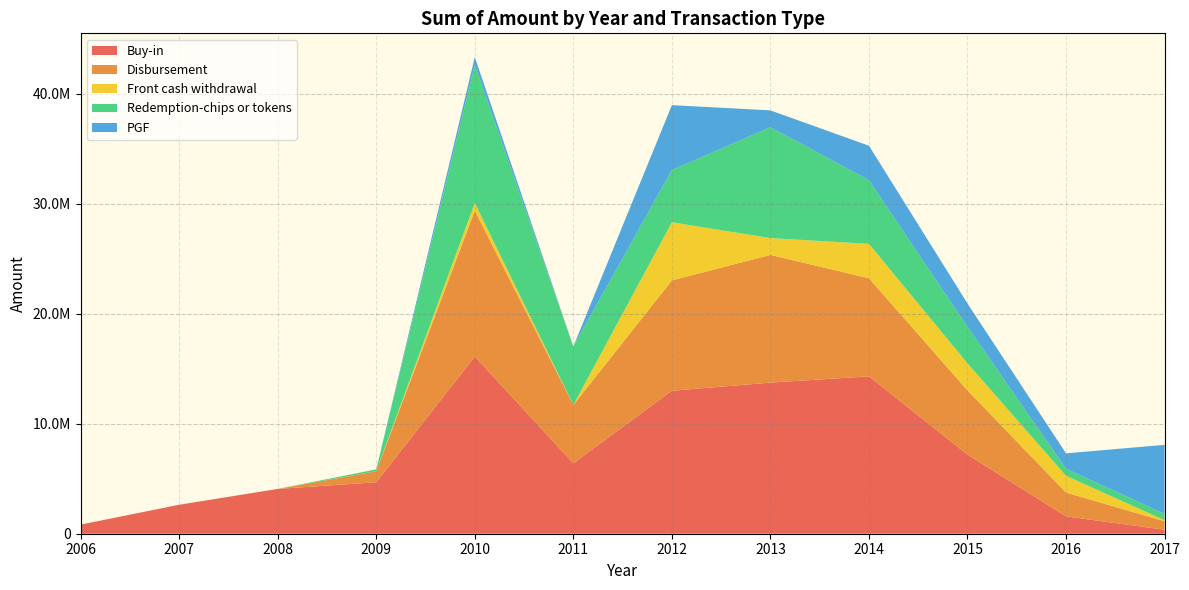

Reading left to right, list all the values displayed in this chart.

Buy-in: 828900.0	2633820.0	4071460.0	4679900.0	16113180.0	6396345.0	12997660.0	13737170.0	14305605.0	7192570.0	1578500.0	360630.0
Disbursement: 0.0	0.0	0.0	1005375.0	13253715.0	5310655.0	10029850.0	11608020.0	8919125.0	5836998.2	2164575.0	772470.0
Front cash withdrawal: 0.0	0.0	0.0	0.0	700000.0	0.0	5285000.0	1530000.0	3125000.0	2460000.0	1524000.0	100000.0
Redemption-chips or tokens: 0.0	0.0	0.0	168325.0	12553715.0	5310655.0	4744850.0	10078020.0	5794125.0	3325400.0	640575.0	572470.0
PGF: 0.0	0.0	0.0	0.0	700000.0	0.0	5901950.0	1530000.0	3125000.0	2110000.0	1399000.0	6272500.0